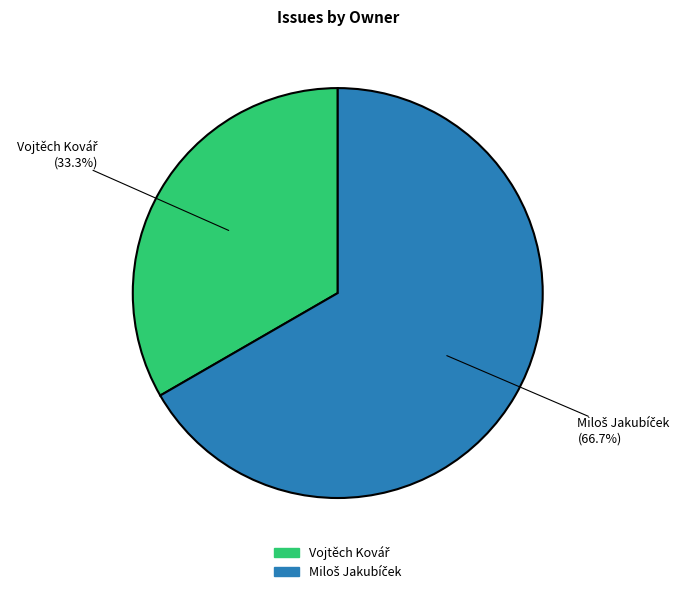

Does any single category account for the majority?

Yes